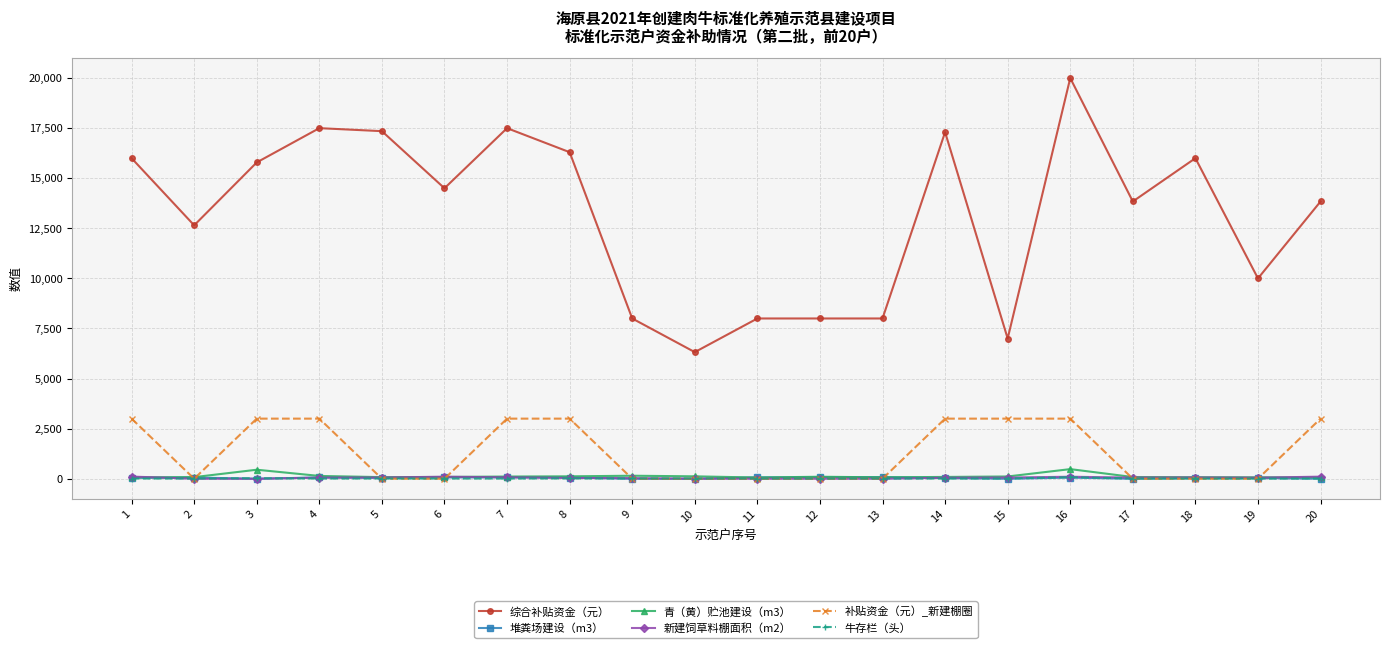

At which category is the sum across all series the highest?

16